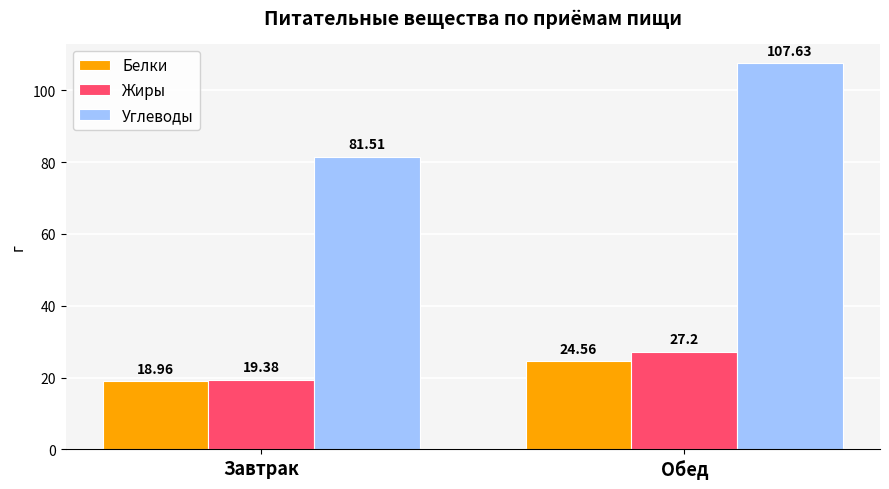

What is the sum of the Жиры values at Завтрак and Обед?

46.6